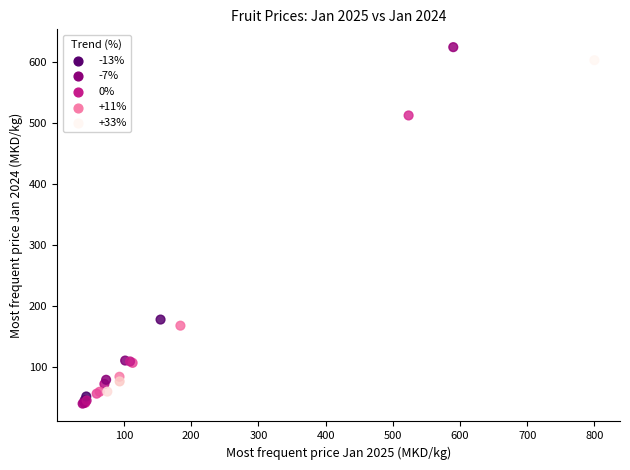

What Y value in the scatter plot is closest to 331?

177.7